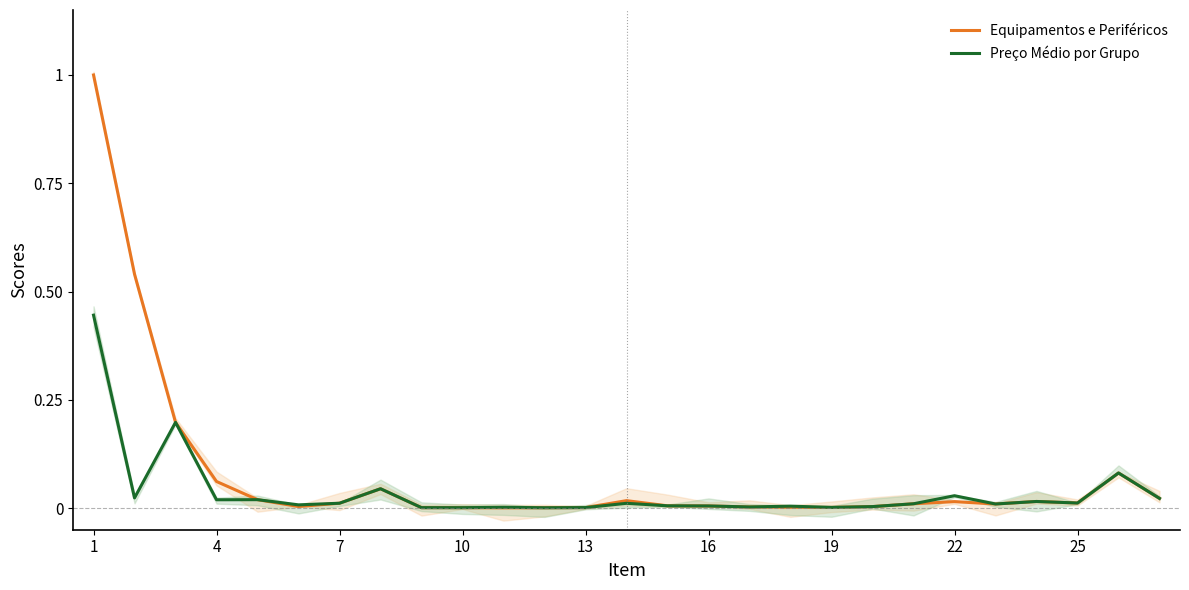

What is the highest value of the Equipamentos e Periféricos series?

1.0